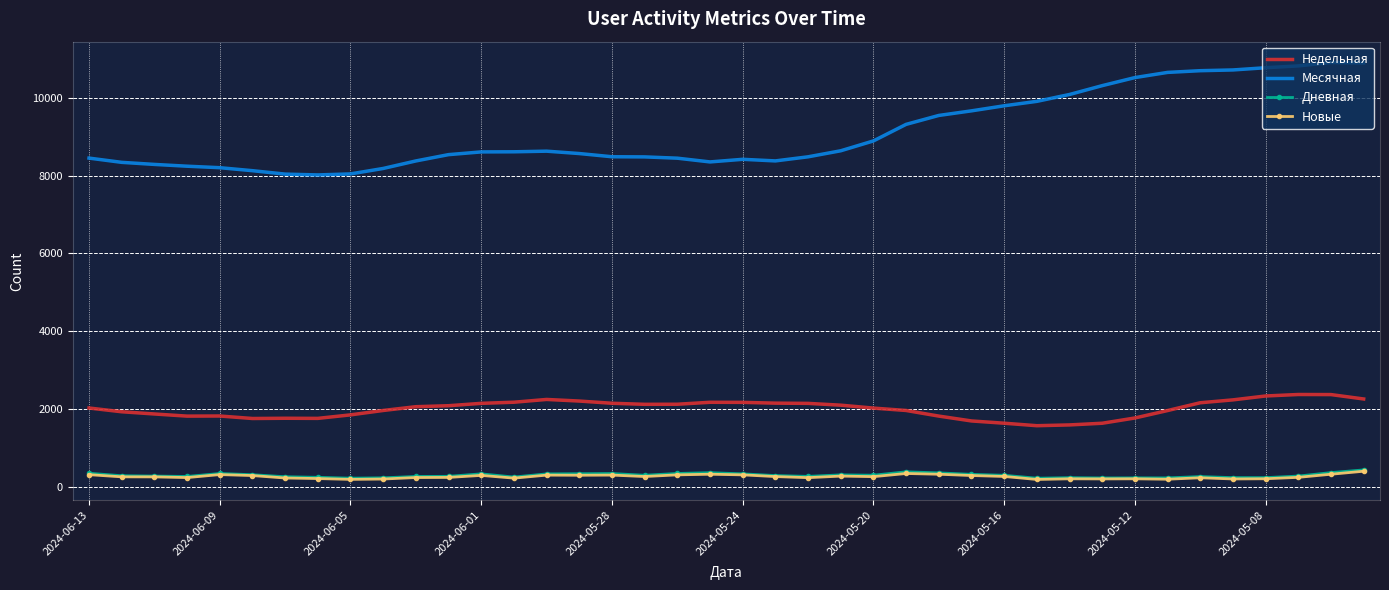

What is the highest value of the Месячная series?

10901